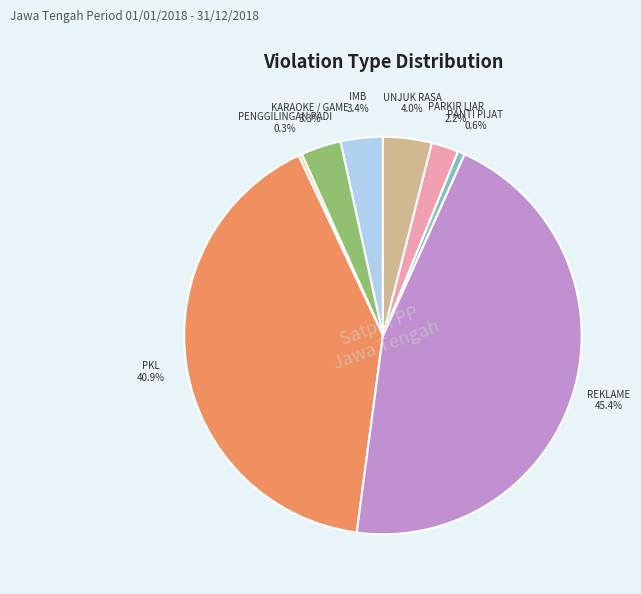

Does any single category account for the majority?

No